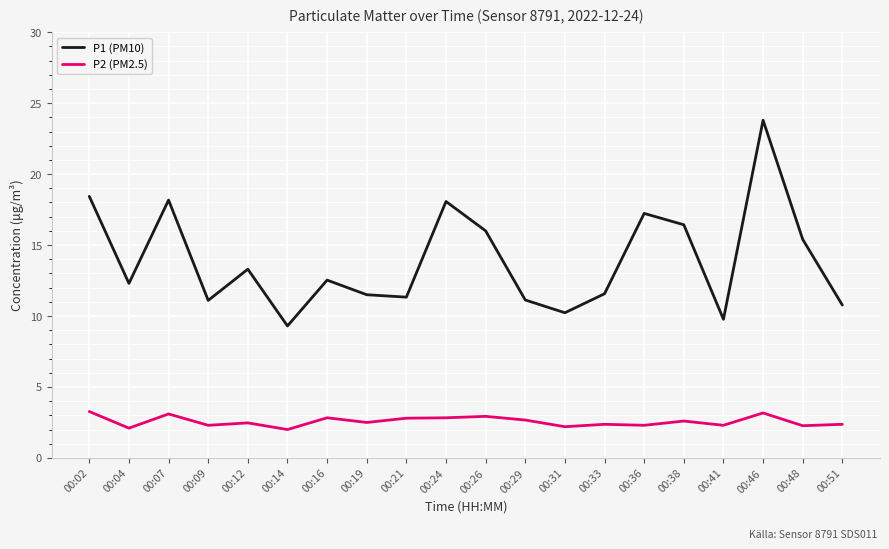

How many distinct data groups are displayed?

2